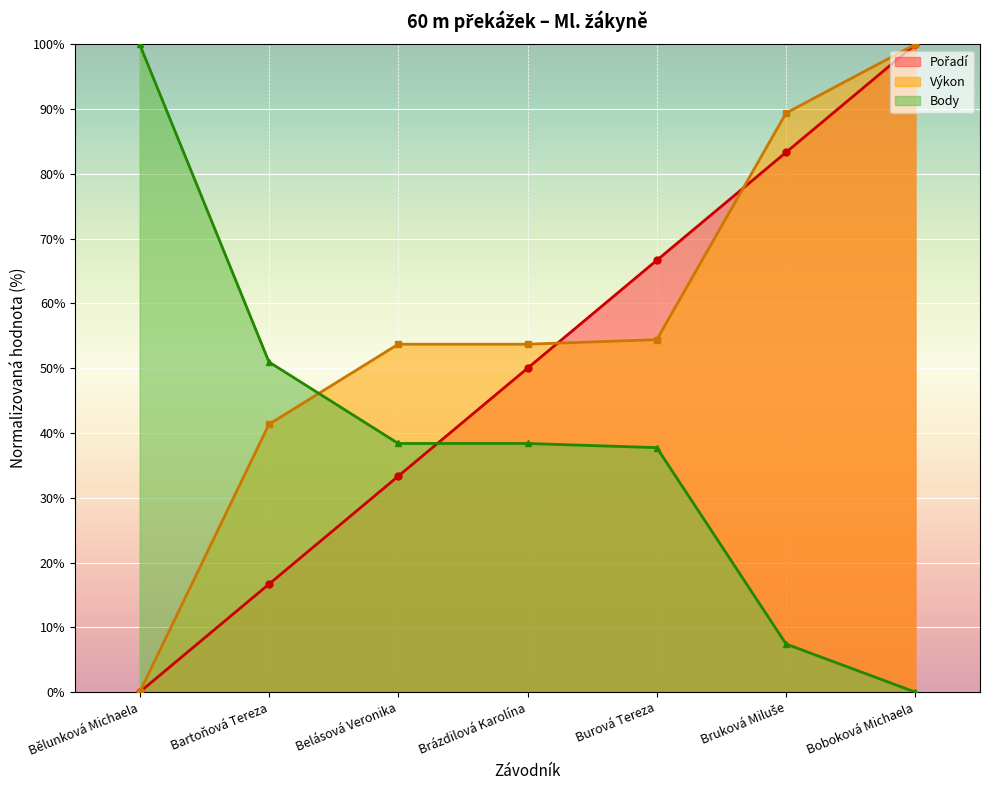

At Brázdilová Karolína, list the series in order from largest to smallest.

Výkon, Pořadí, Body